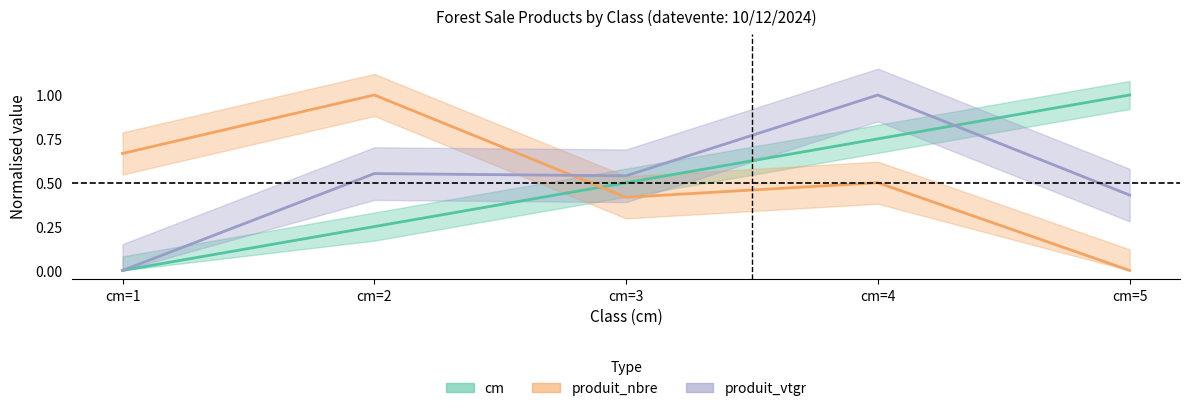

At which category is the sum across all series the highest?

cm=4